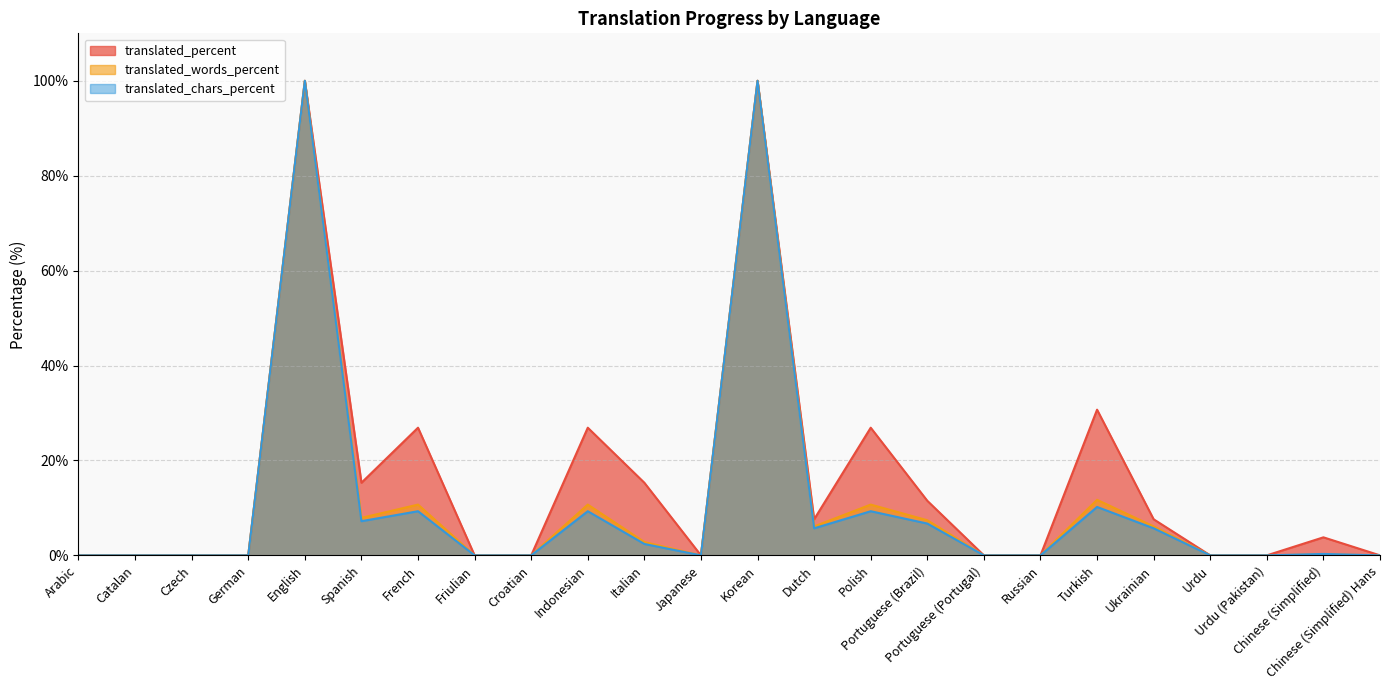

At which category does translated_words_percent reach its first local valley?

Spanish